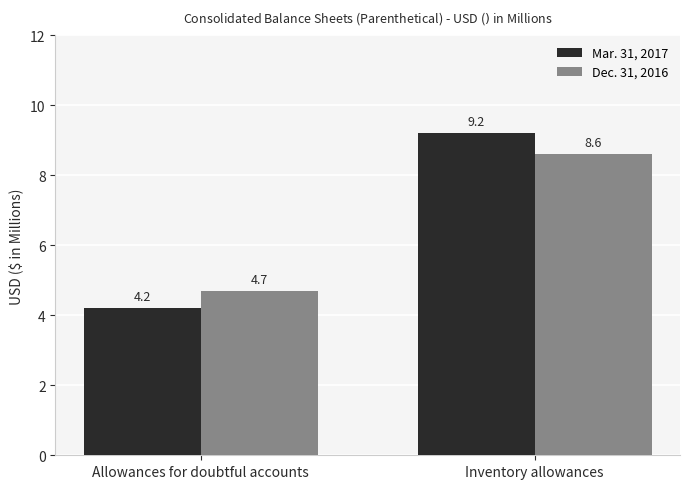

Count the Dec. 31, 2016 values in the range 4 to 8.

1